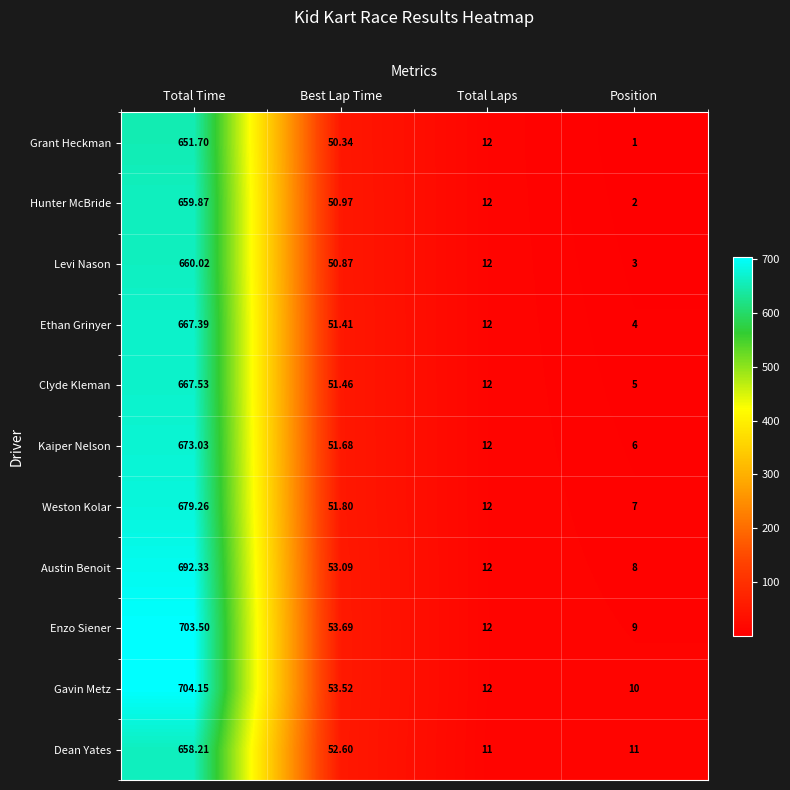

Which category has the lowest value in the Ethan Grinyer series?

Position